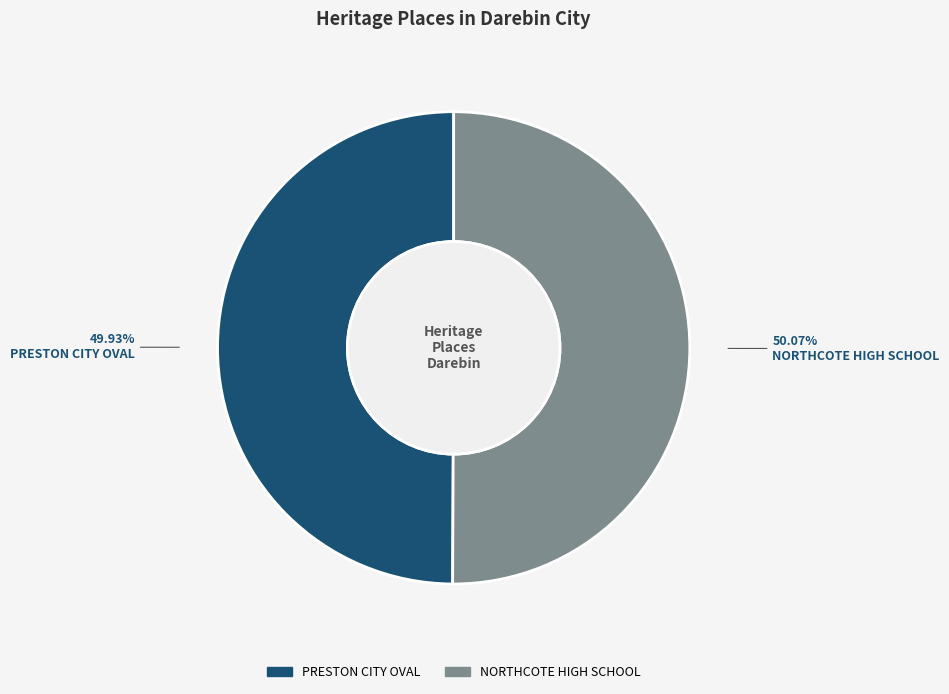

Does any single category account for the majority?

Yes